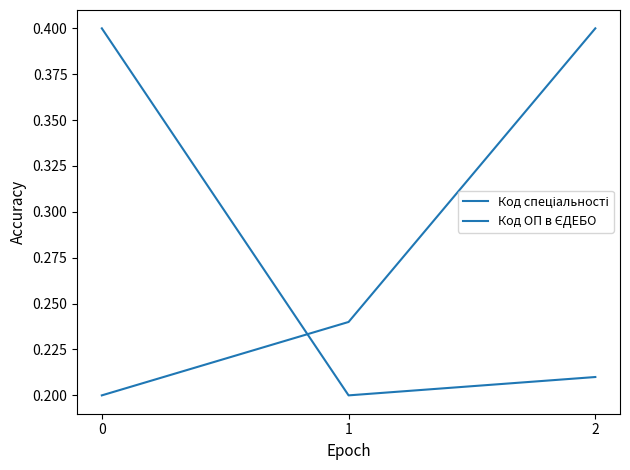

List the series in order of their overall mean, highest first.

Код спеціальності, Код ОП в ЄДЕБО